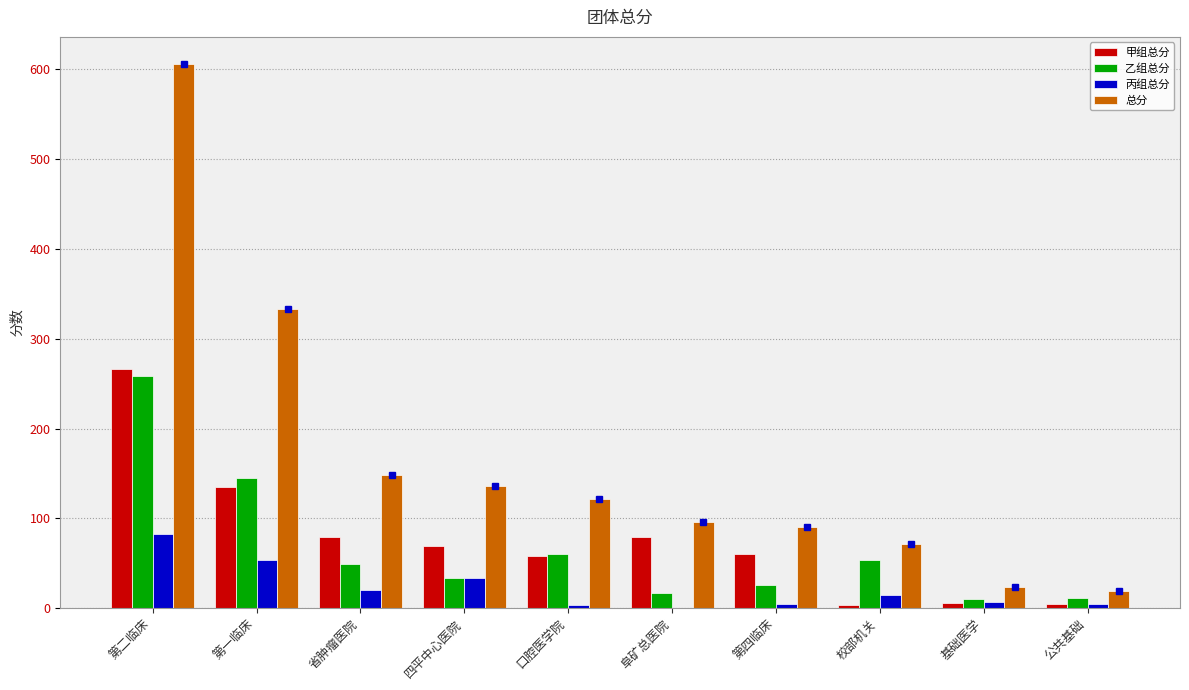

What is the total value across all series at 四平中心医院?

273.0